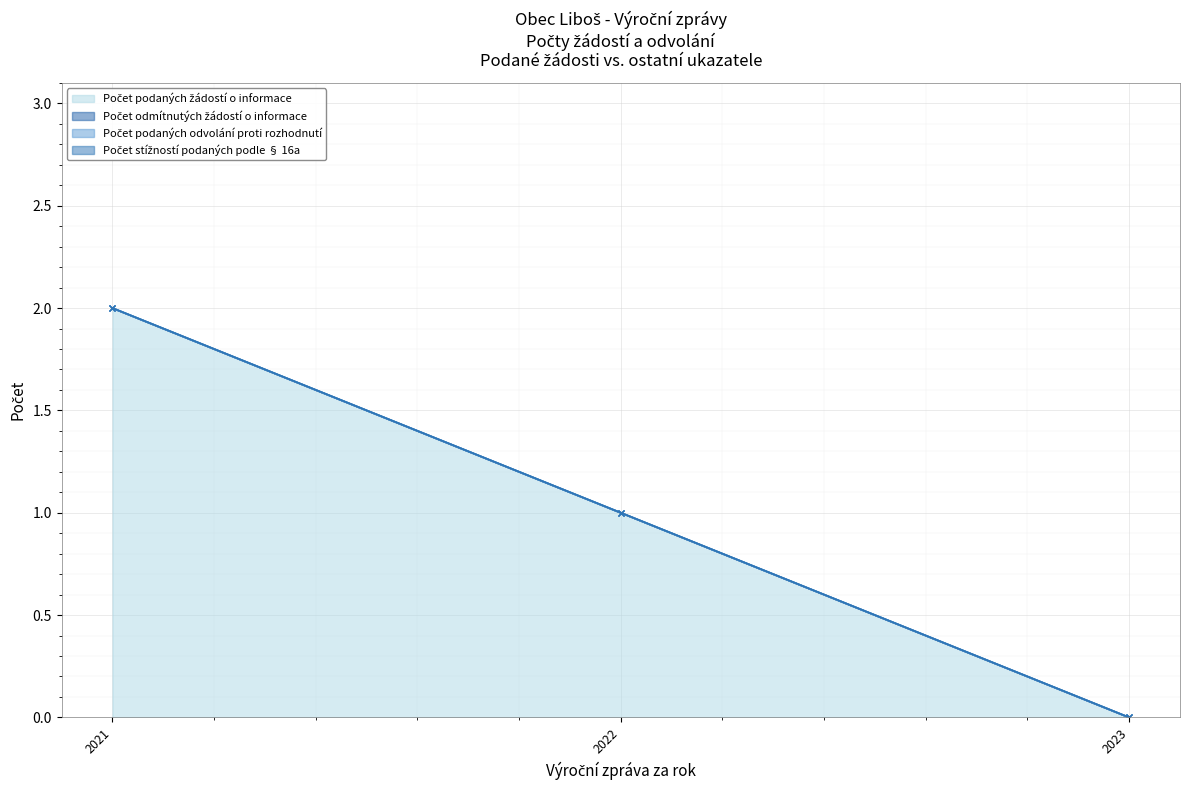

List the series in order of their peak value, highest first.

Počet podaných žádostí o informace, Počet odmítnutých žádostí o informace, Počet podaných odvolání proti rozhodnutí, Počet stížností podaných podle § 16a